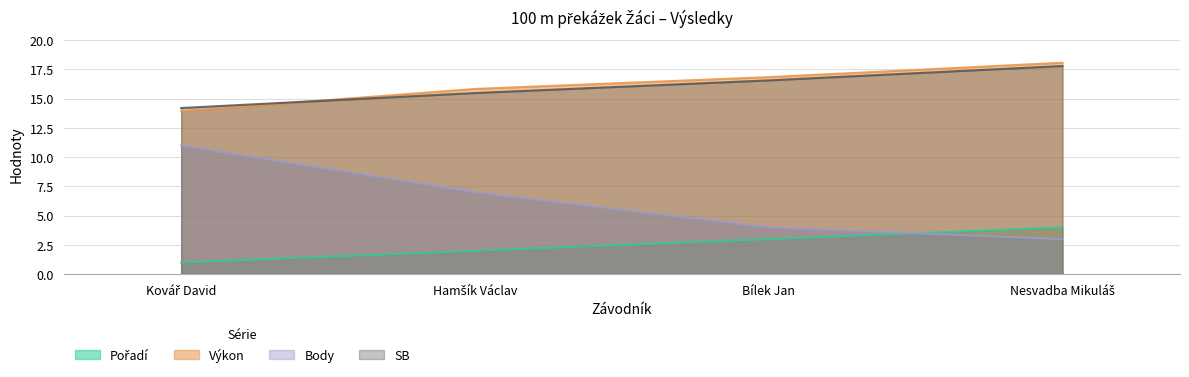

What is the difference between the maximum and second lowest values in the Pořadí series?

2.0